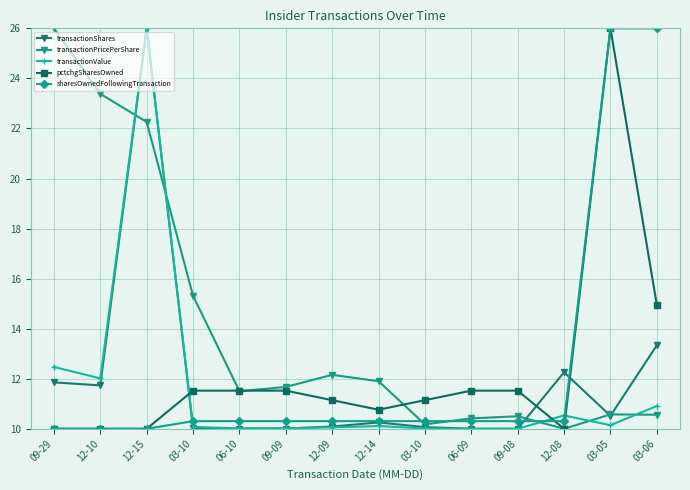

At which category is the sum across all series the highest?

12-15